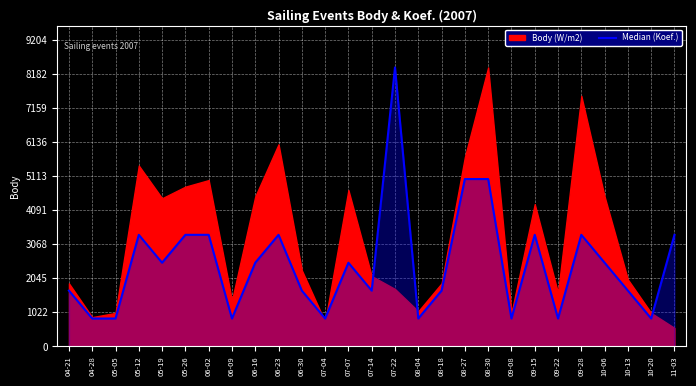

What is the smallest value displayed?

836.8